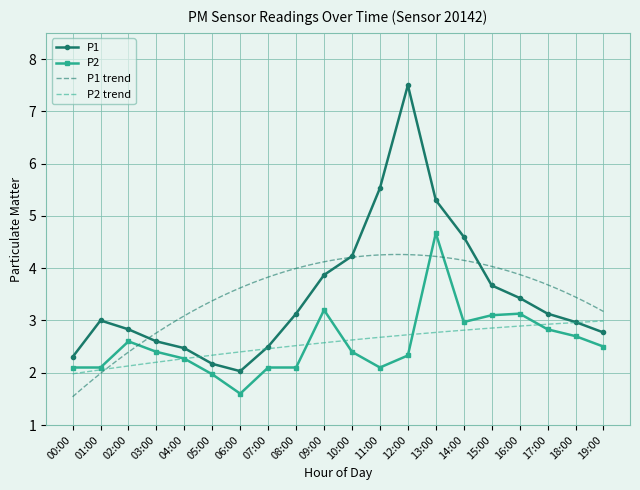

Which series has the largest range (max minus min)?

P1